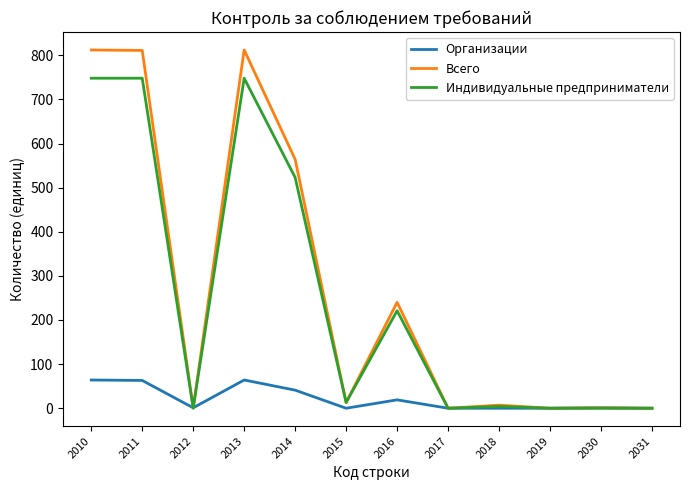

What is the maximum value shown in the chart?

812